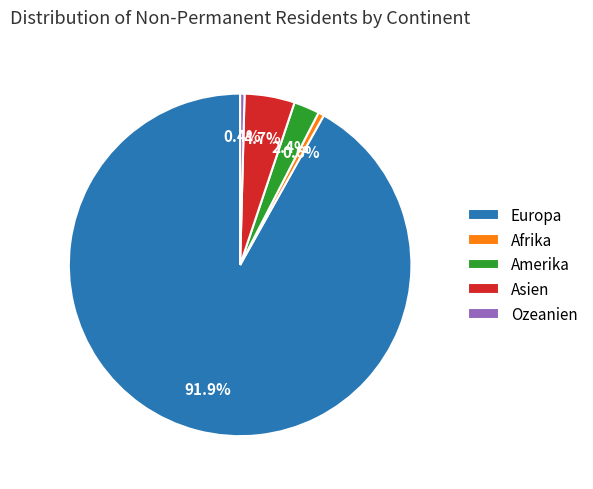

Which slice represents more than half of the pie?

Europa